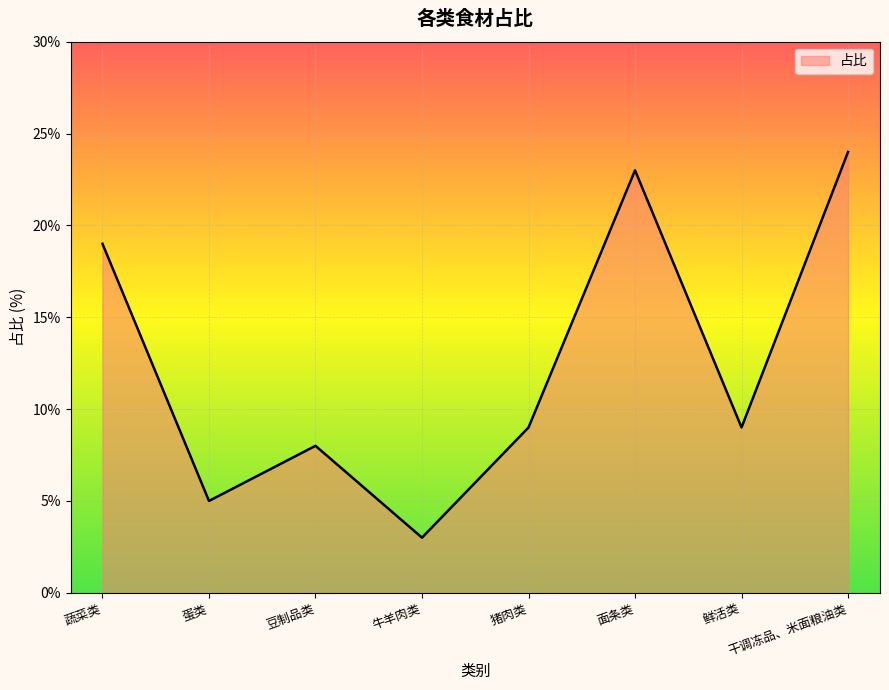

Does the chart display data point markers on the line(s)?

No